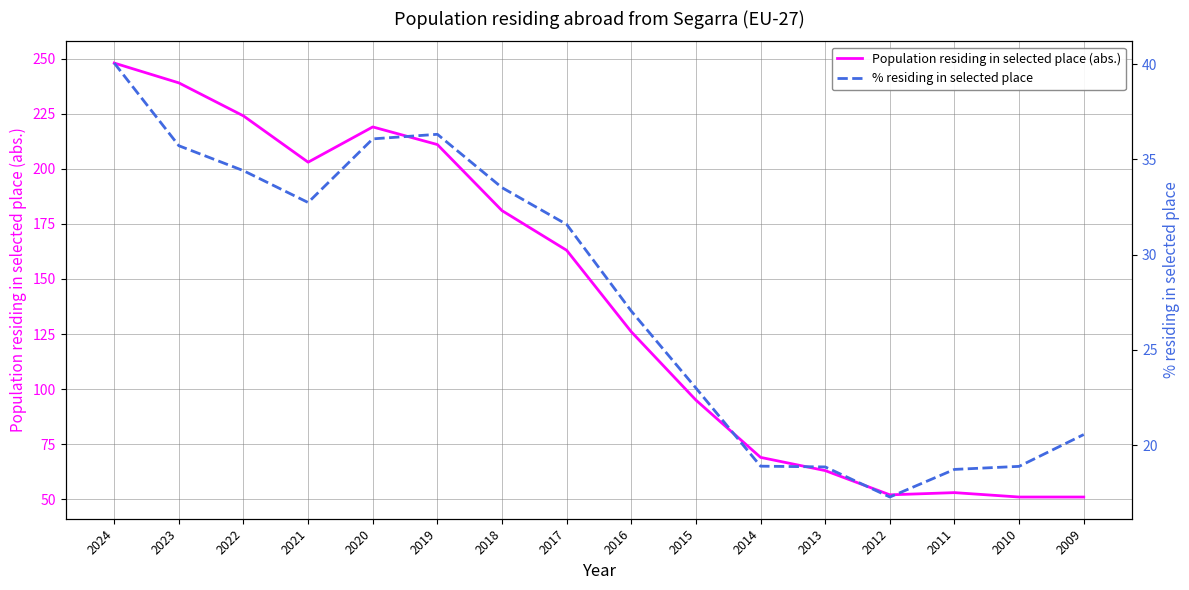

True or false: Population residing in selected place (abs.) and % residing in selected place intersect in this chart.

False